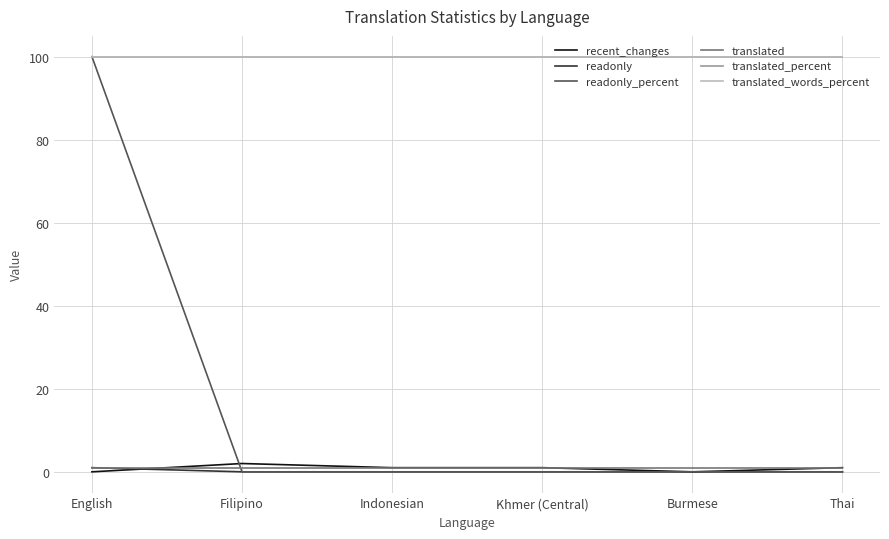

In recent_changes, how many points are lower than both neighbors (excluding endpoints)?

1